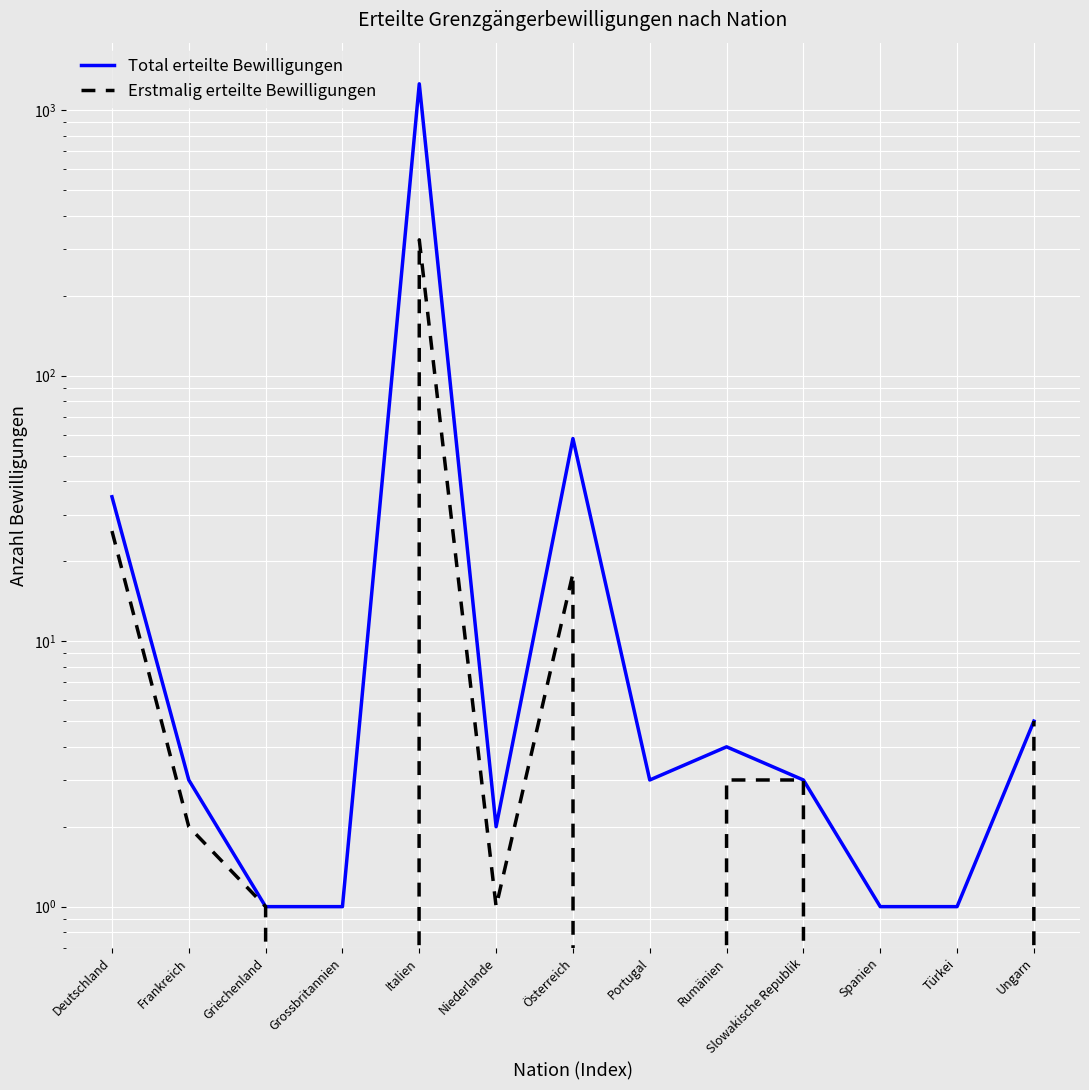

List the series in order of their peak value, lowest first.

Erstmalig erteilte Bewilligungen, Total erteilte Bewilligungen